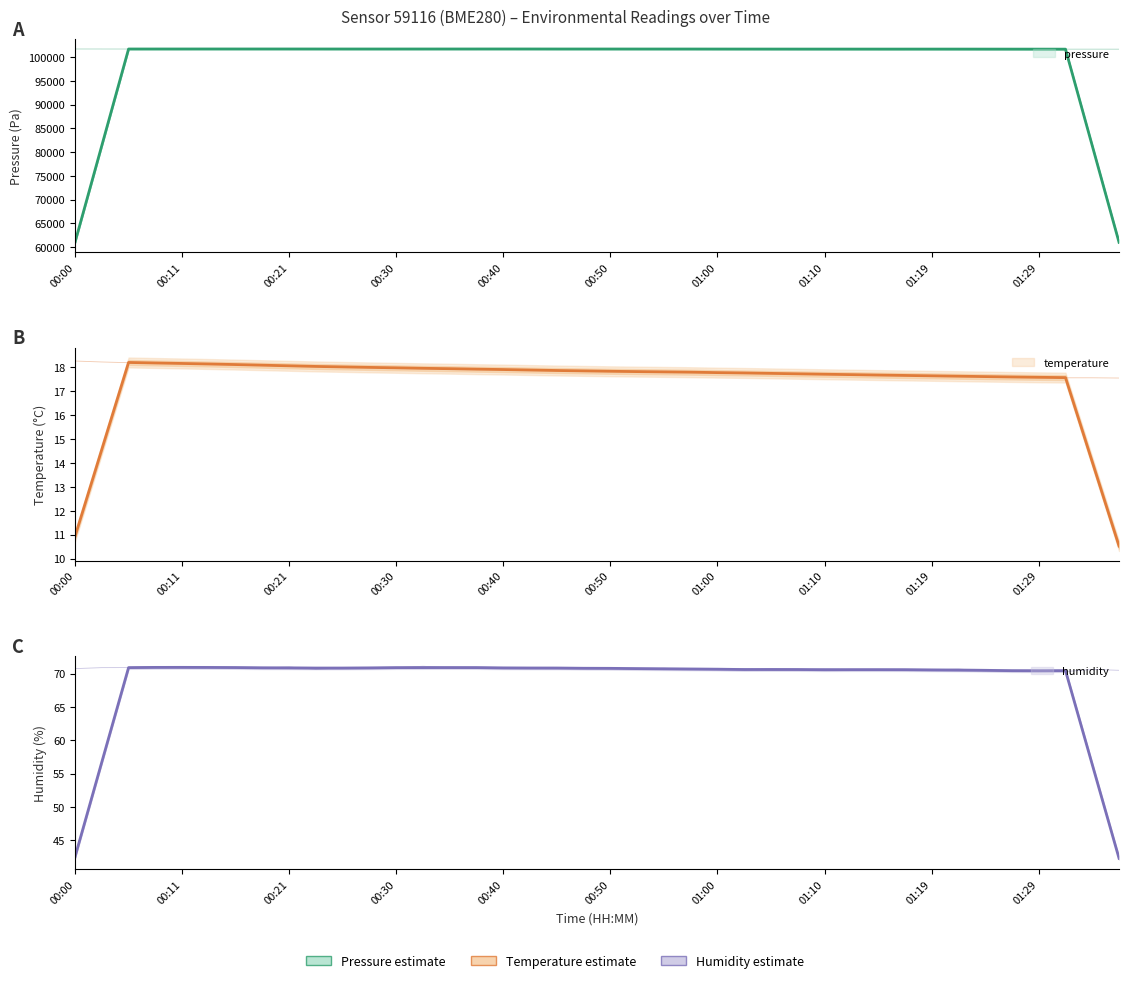

Is the value of humidity at 15:00 greater than the value of temperature at 09:00?

Yes